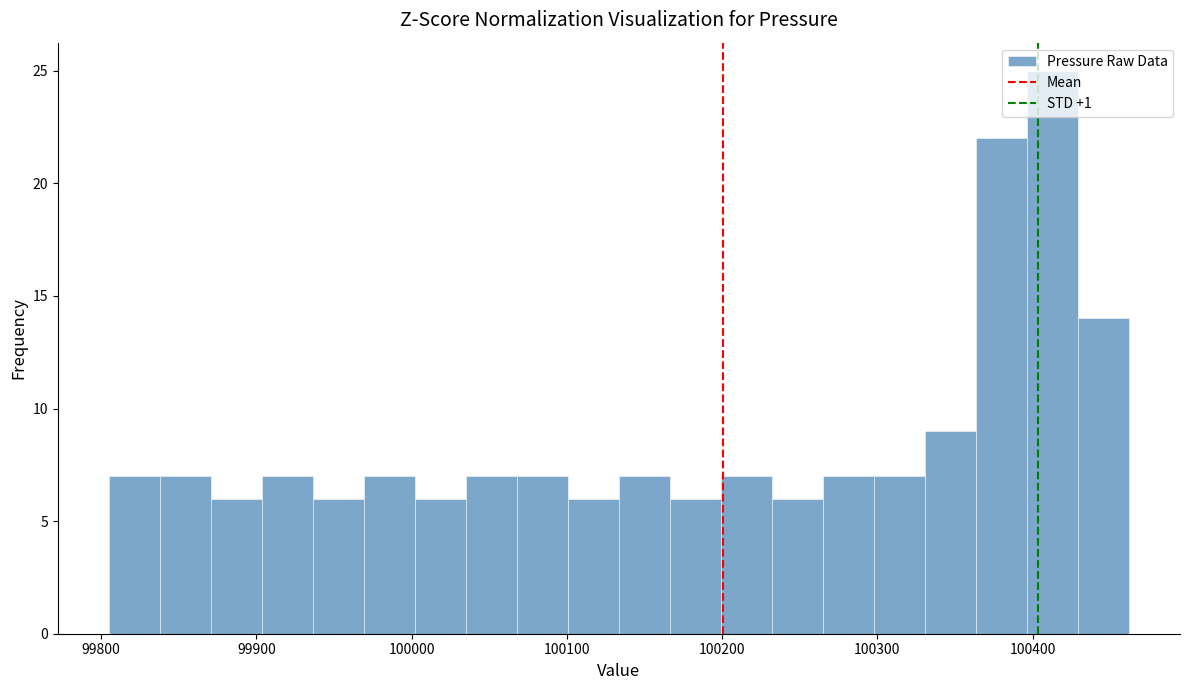

Read against the x-axis, roughly where is the centre of the tallest bar?

100410